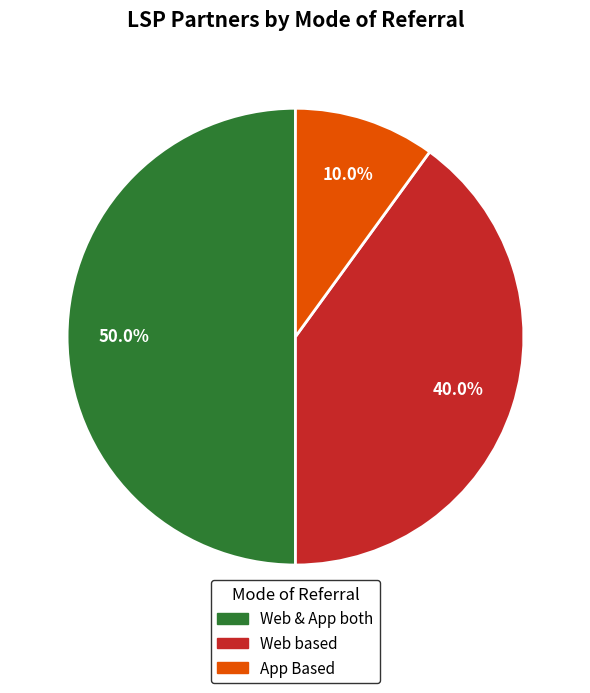

Approximately how many times larger is the value at Web based compared to App Based?

4.0